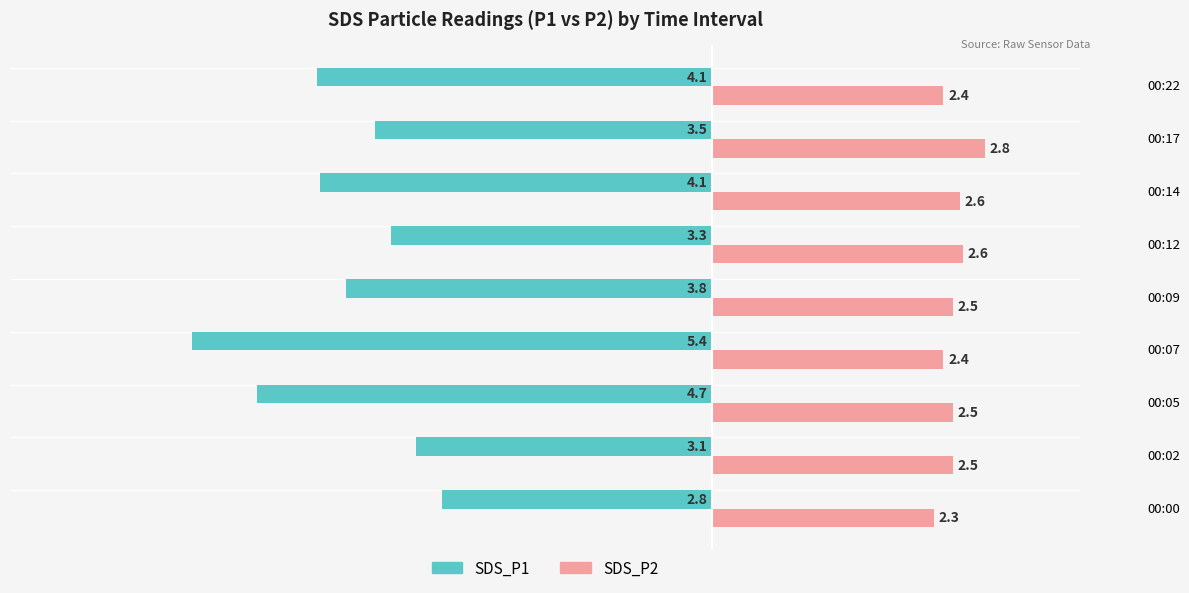

Is it true that SDS_P1 equals -1.0 at 00:22?

False